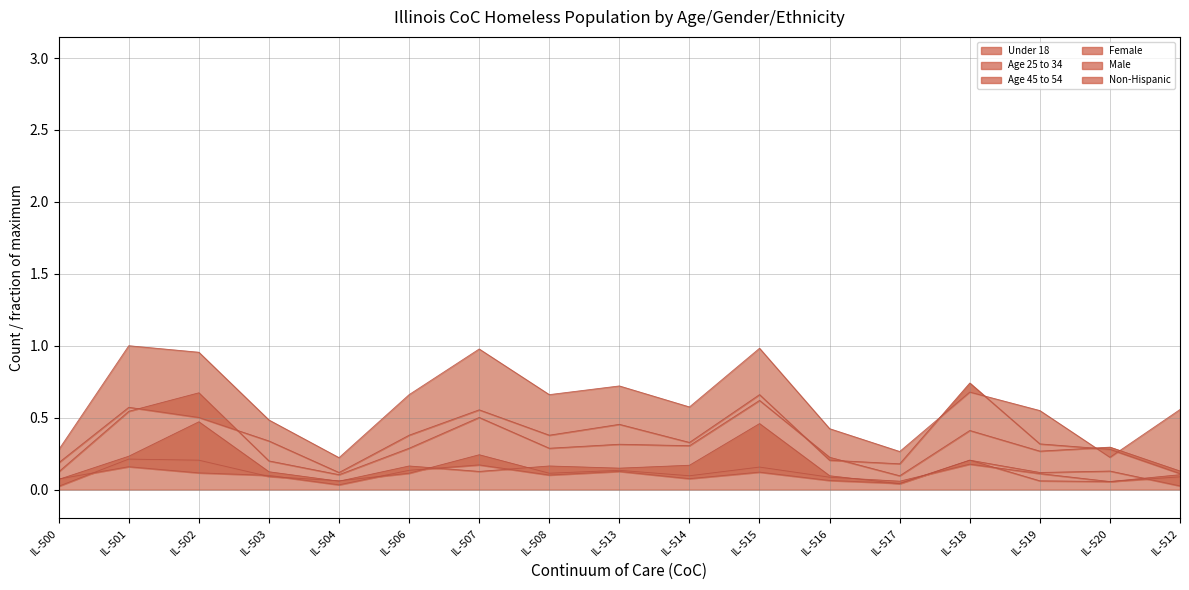

How many Male values are between 0 and 1?

17